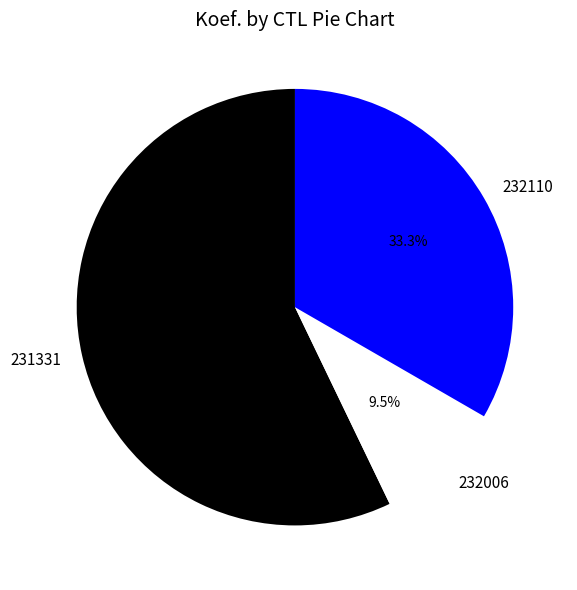

Which category has the biggest portion of the pie?

231331